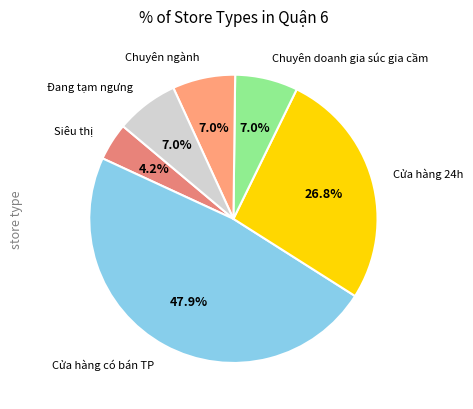

Between Chuyên doanh gia súc gia cầm and Cửa hàng 24h, which is larger?

Cửa hàng 24h